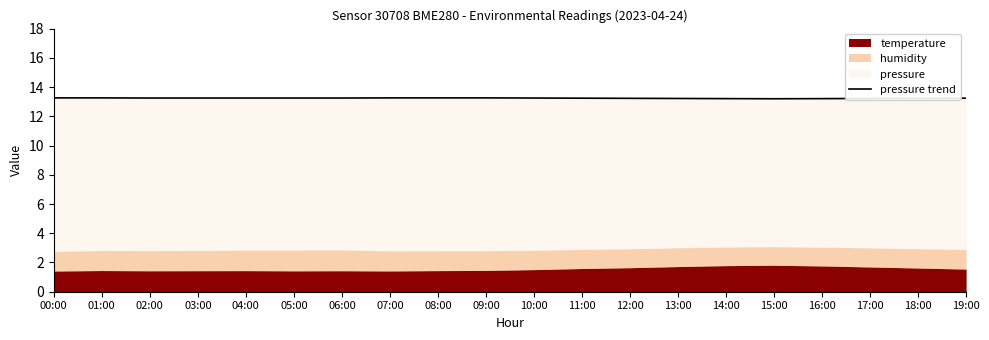

What is the value of the 11th point from the left?

13.2